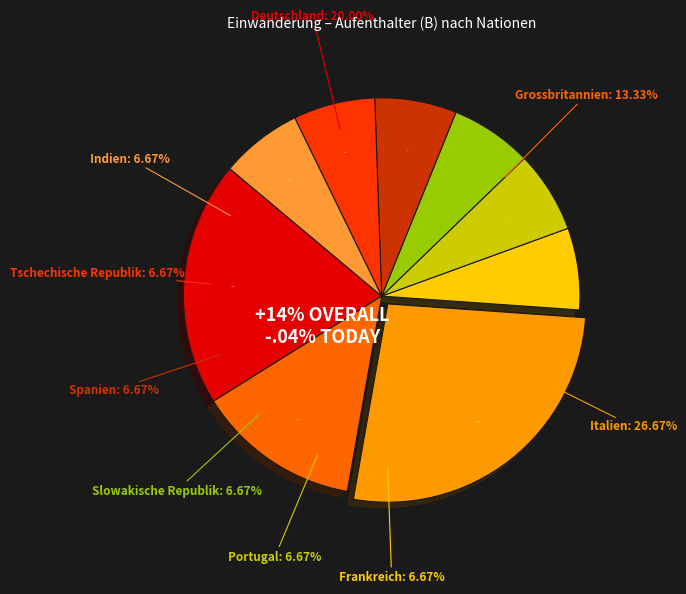

Which has a higher value, Portugal or Spanien?

Portugal